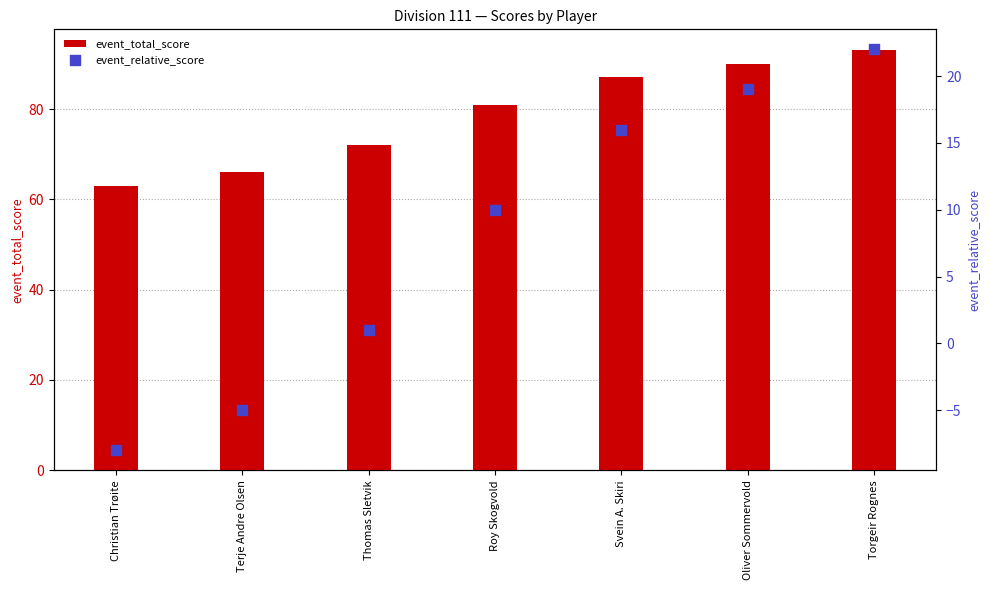

At how many categories does at least one series exceed 53?

7